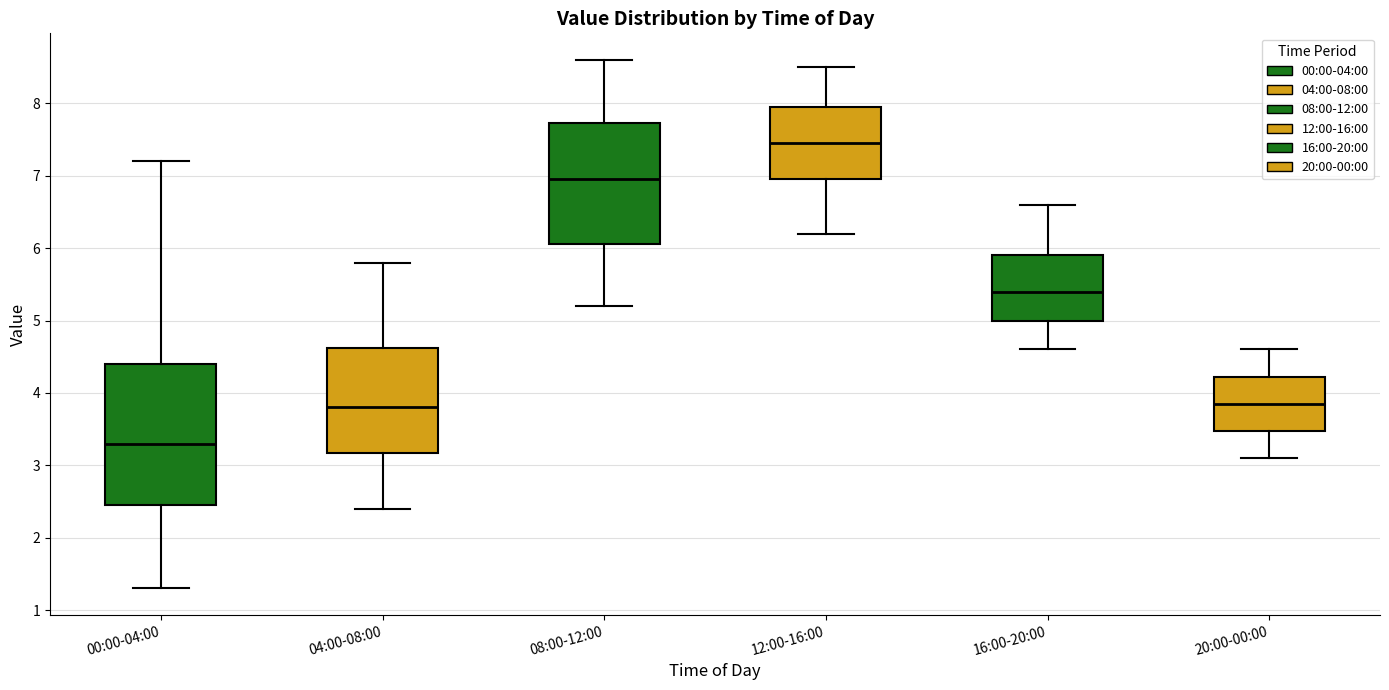

Reading left to right, transcribe this box plot: for each box, give where its median line is, the range the box spans, and where its two whiskers end, as read against the y-axis. The values are not printed on the chart, so give them approximately, as read against the axis.

00:00-04:00: median 3.3, box 2.5 to 4.4, whiskers 1.3 to 7.2
04:00-08:00: median 3.8, box 3.2 to 4.6, whiskers 2.4 to 5.8
08:00-12:00: median 7.0, box 6.1 to 7.7, whiskers 5.2 to 8.6
12:00-16:00: median 7.5, box 7.0 to 8.0, whiskers 6.2 to 8.5
16:00-20:00: median 5.4, box 5.0 to 5.9, whiskers 4.6 to 6.6
20:00-00:00: median 3.9, box 3.5 to 4.2, whiskers 3.1 to 4.6